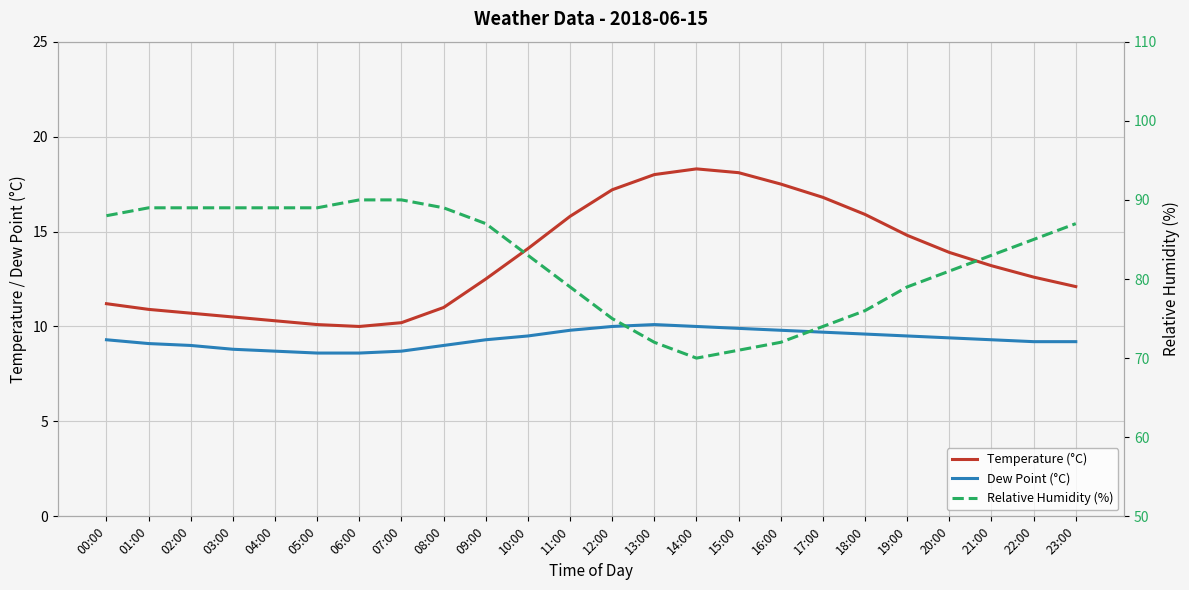

True or false: rh has a value of 32.0 at 03:00.

False